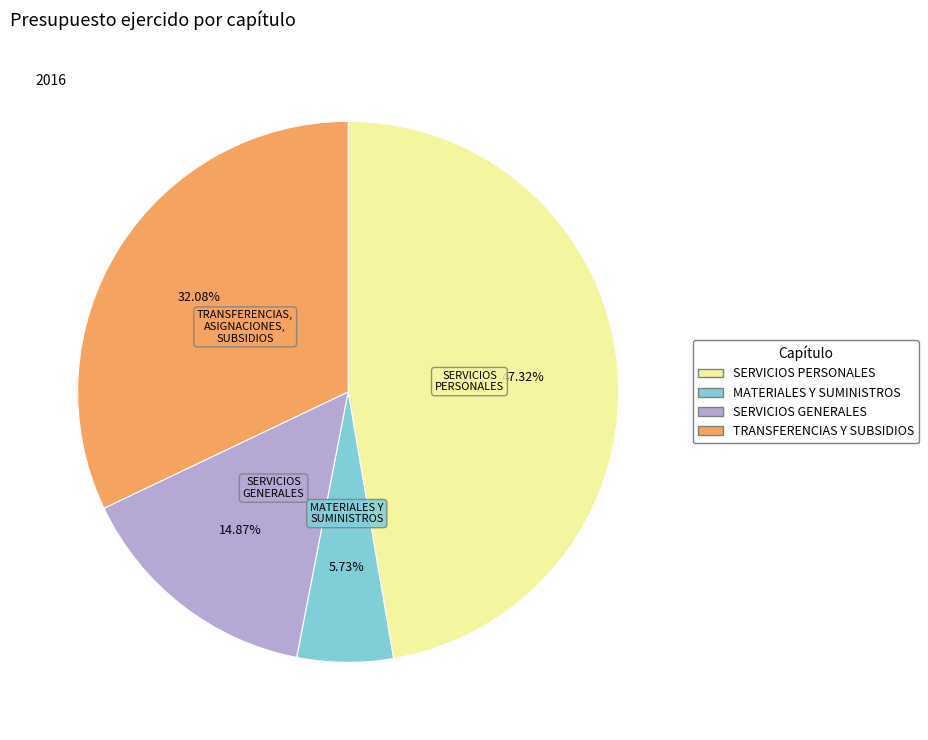

Which has a higher value, SERVICIOS PERSONALES or SERVICIOS GENERALES?

SERVICIOS PERSONALES